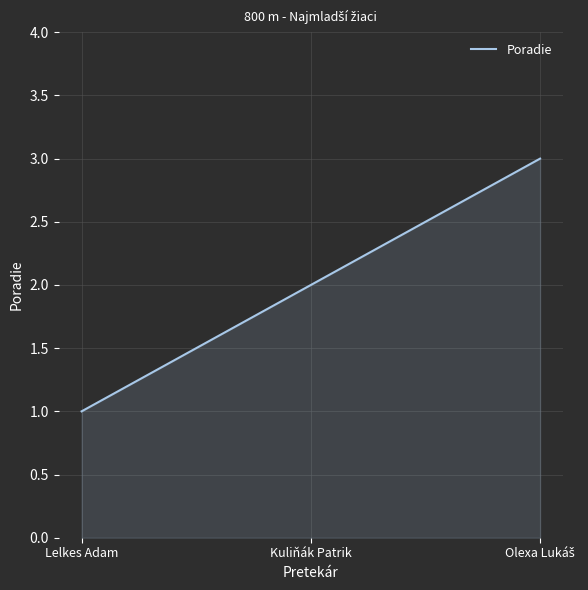

Between Kuliňák Patrik and Lelkes Adam, which is larger?

Kuliňák Patrik